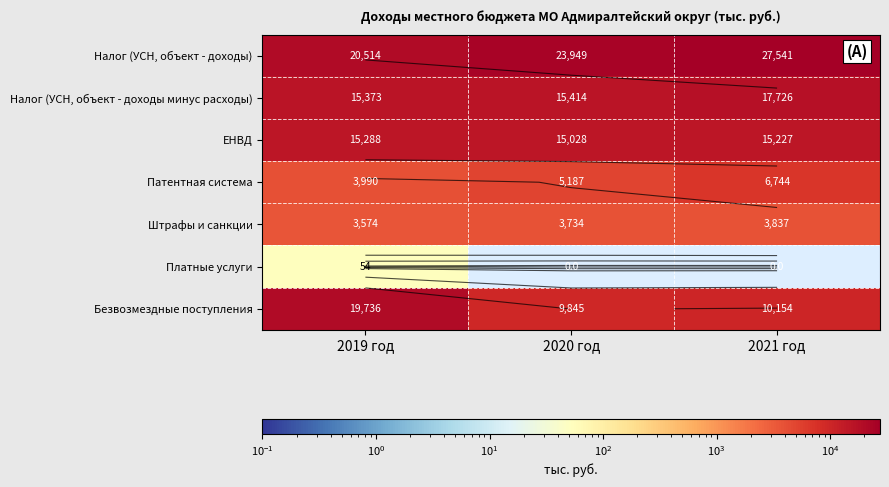

What is the spread (max minus min) of values at 2019 год?

20460.7